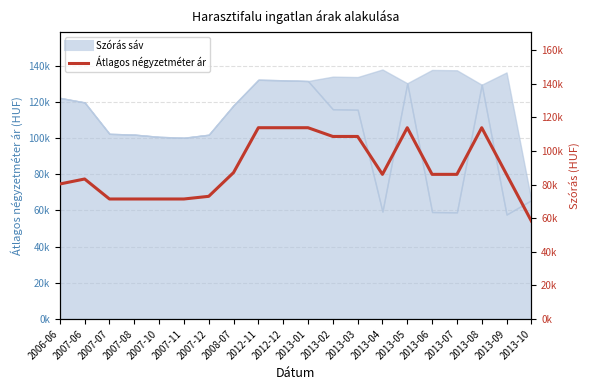

Rank the categories by value from lowest to highest.

2013-10, 2007-07, 2007-08, 2007-10, 2007-11, 2007-12, 2006-06, 2007-06, 2013-04, 2013-06, 2013-07, 2013-09, 2008-07, 2013-02, 2013-03, 2012-11, 2012-12, 2013-01, 2013-05, 2013-08